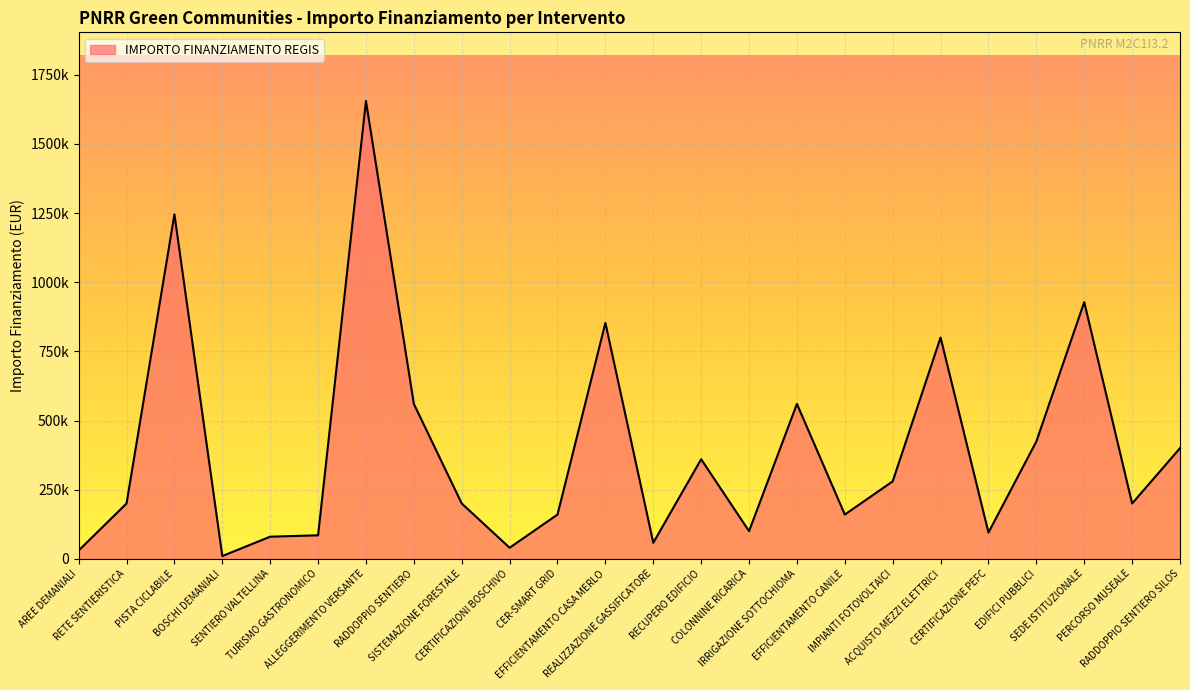

Reading right to left, what are all the values shown in this chart?

RADDOPPIO SENTIERO SILOS=400000.0	PERCORSO MUSEALE=200000.0	SEDE ISTITUZIONALE=928000.0	EDIFICI PUBBLICI=424195.1	CERTIFICAZIONE PEFC=95000.0	ACQUISTO MEZZI ELETTRICI=800000.0	IMPIANTI FOTOVOLTAICI=280000.0	EFFICIENTAMENTO CANILE=160000.0	IRRIGAZIONE SOTTOCHIOMA=560000.0	COLONNINE RICARICA=100000.0	RECUPERO EDIFICIO=360000.0	REALIZZAZIONE GASSIFICATORE=58000.0	EFFICIENTAMENTO CASA MERLO=852804.9	CER-SMART GRID=160000.0	CERTIFICAZIONI BOSCHIVO=40000.0	SISTEMAZIONE FORESTALE=200000.0	RADDOPPIO SENTIERO=560000.0	ALLEGGERIMENTO VERSANTE=1655000.0	TURISMO GASTRONOMICO=85000.0	SENTIERO VALTELLINA=80000.0	BOSCHI DEMANIALI=10000.0	PISTA CICLABILE=1245123.0	RETE SENTIERISTICA=200000.0	AREE DEMANIALI=30000.0